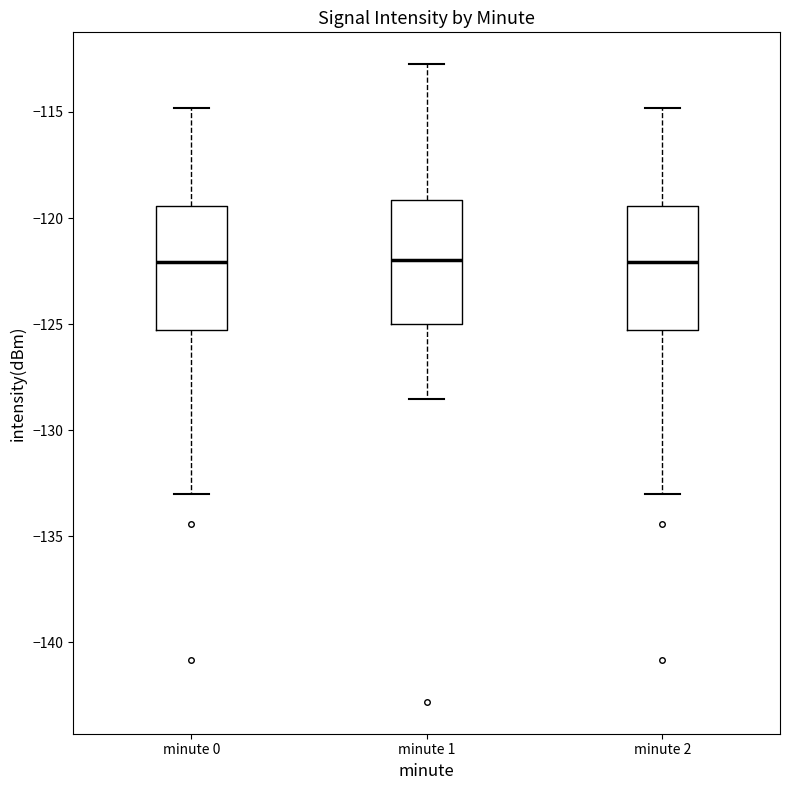

Reading left to right, read every box against the y-axis: the position of its median line, the range the box covers, and the ends of its whiskers. The values are not printed on the chart, so give them approximately, as read against the axis.

minute 0: median -122.0, box -125.5 to -119.5, whiskers -133.0 to -115.0
minute 1: median -122.0, box -125.0 to -119.0, whiskers -128.5 to -112.5
minute 2: median -122.0, box -125.5 to -119.5, whiskers -133.0 to -115.0